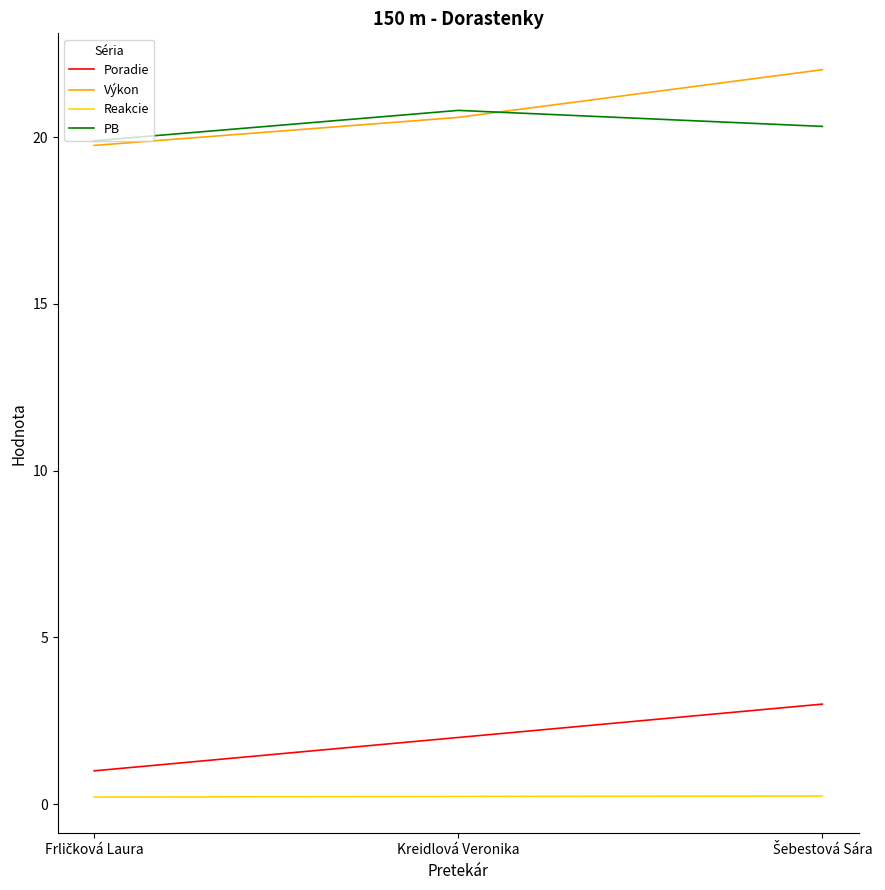

Is it true that Poradie equals 3.5 at Kreidlová Veronika?

False